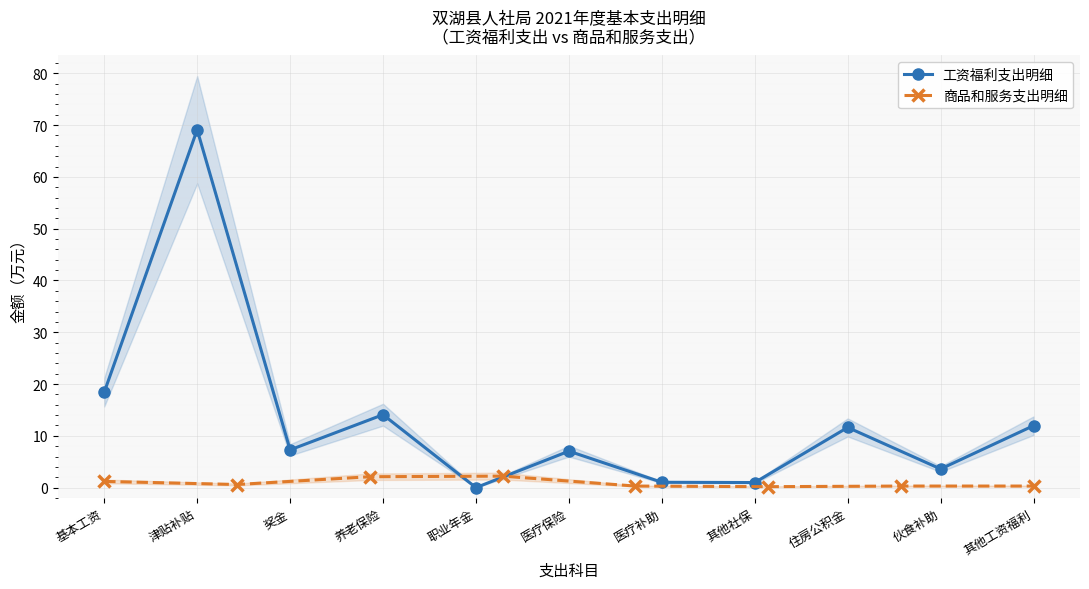

How many interior local valleys (lower than both neighbors) does the data have?

4